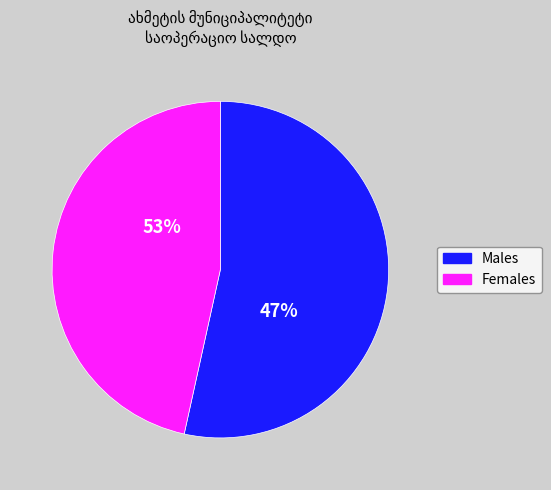

Rank the series by their average value, from highest to lowest.

Males, Females